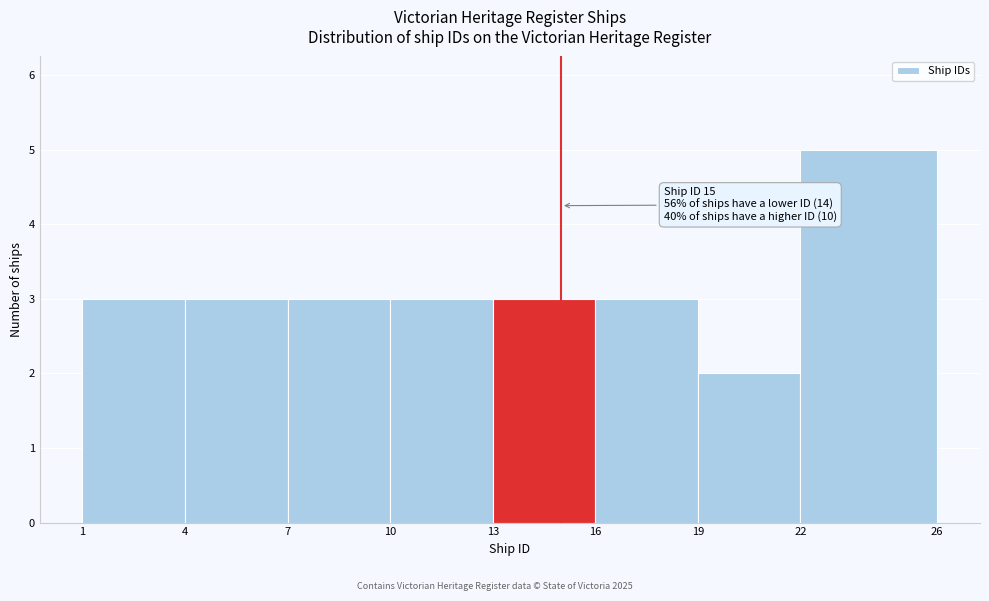

Over which range of the x-axis is the bar tallest?

22 to 26